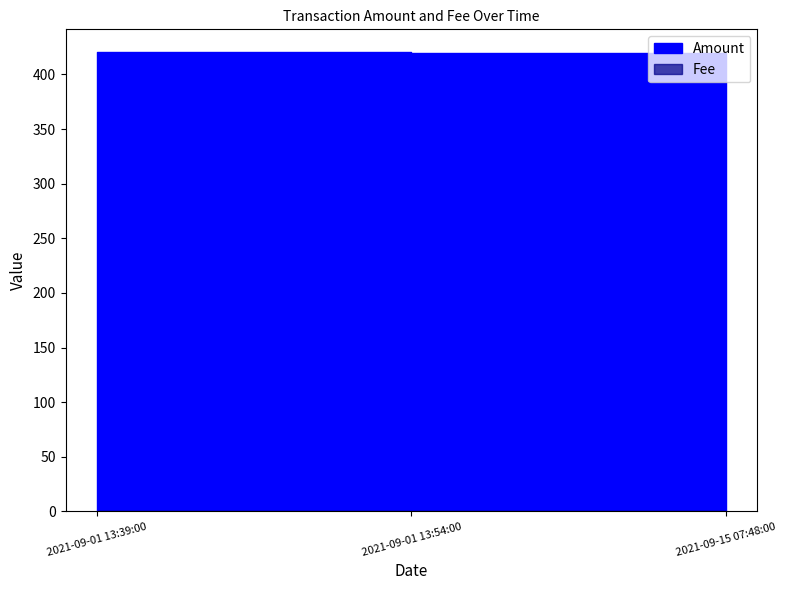

What are all the series names shown in the legend?

Amount, Fee